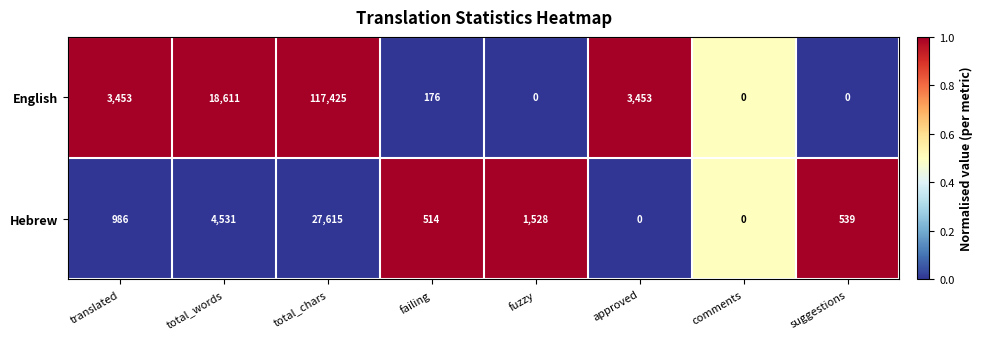

At which category does the chart reach its peak across all series?

total_chars